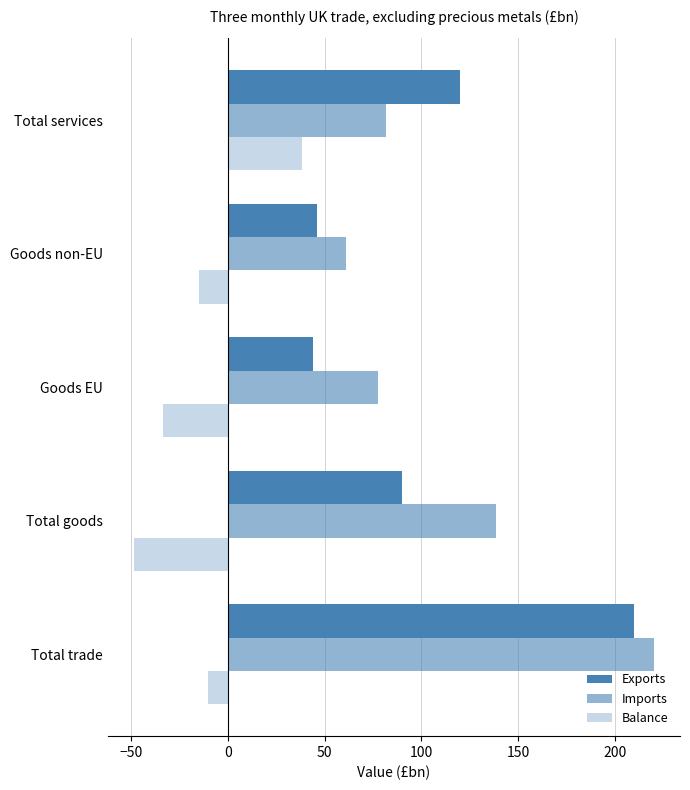

How many categories are shown in the chart?

5